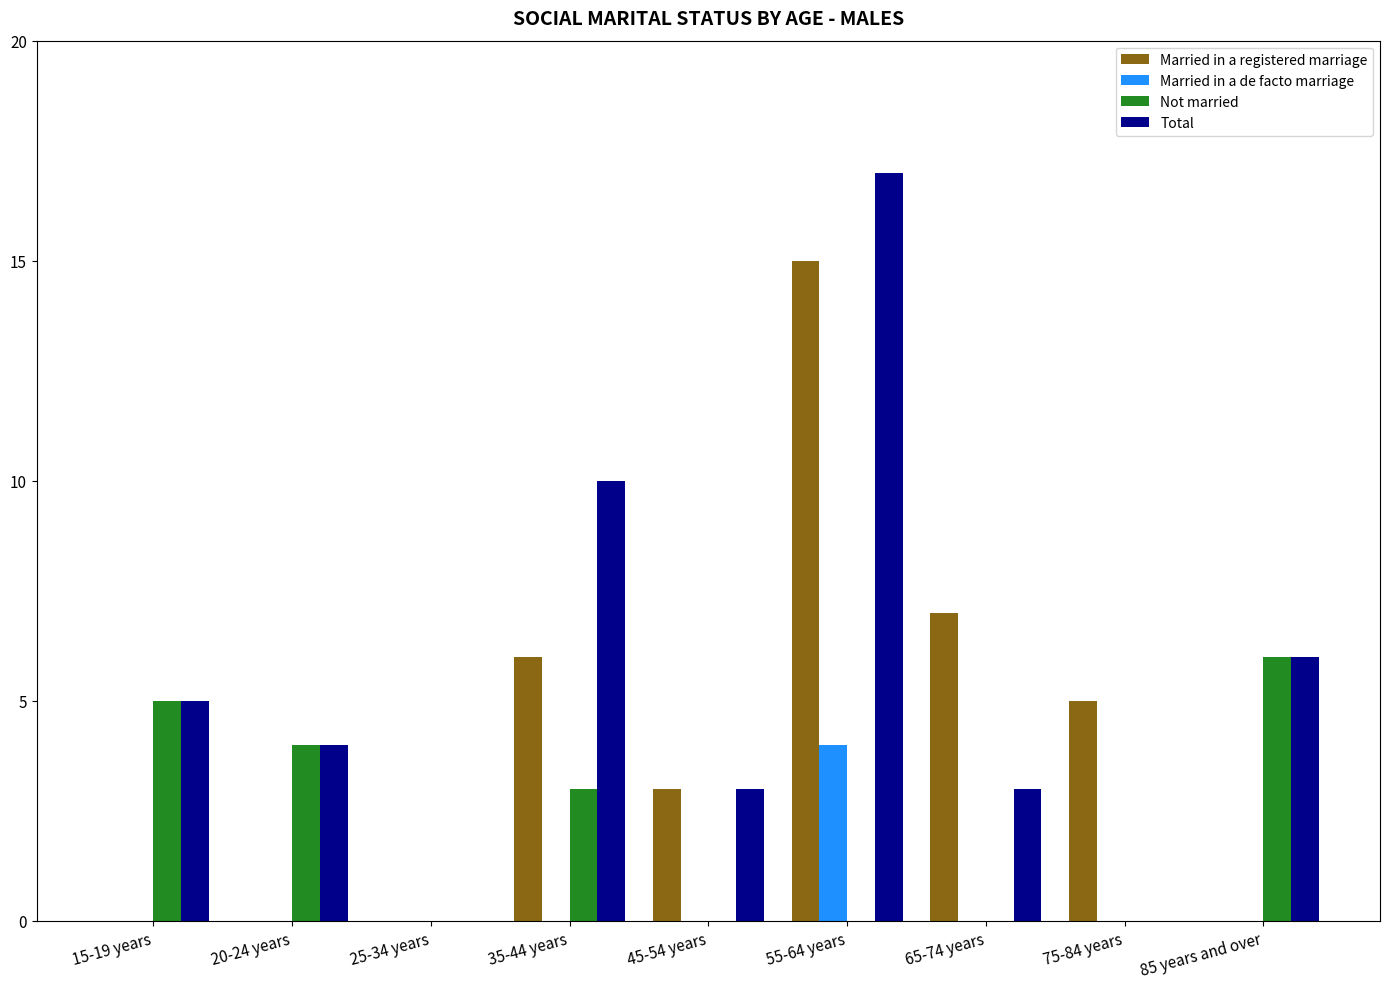

Between 45-54 years and 65-74 years, which series saw the biggest shift?

Married in a registered marriage